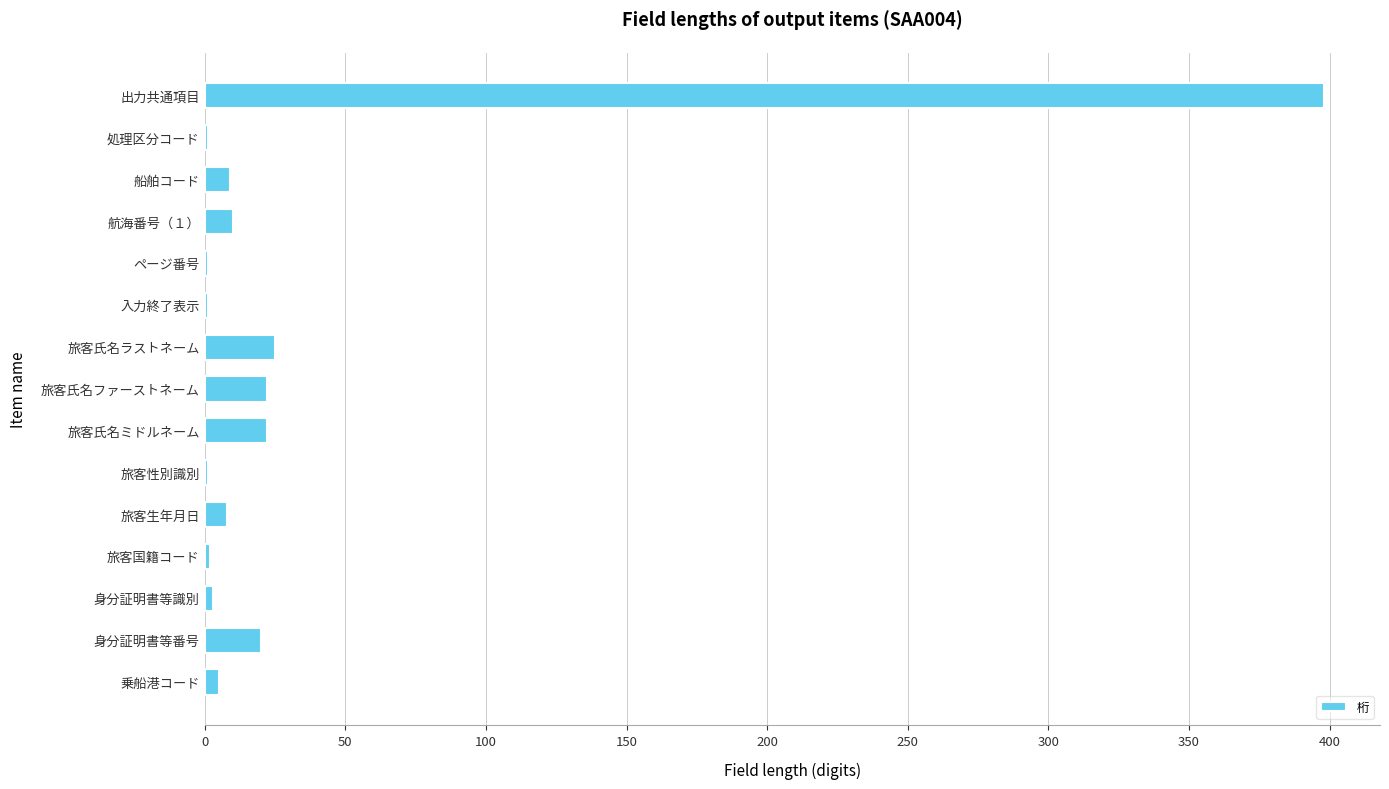

What is the sum of all values?

528